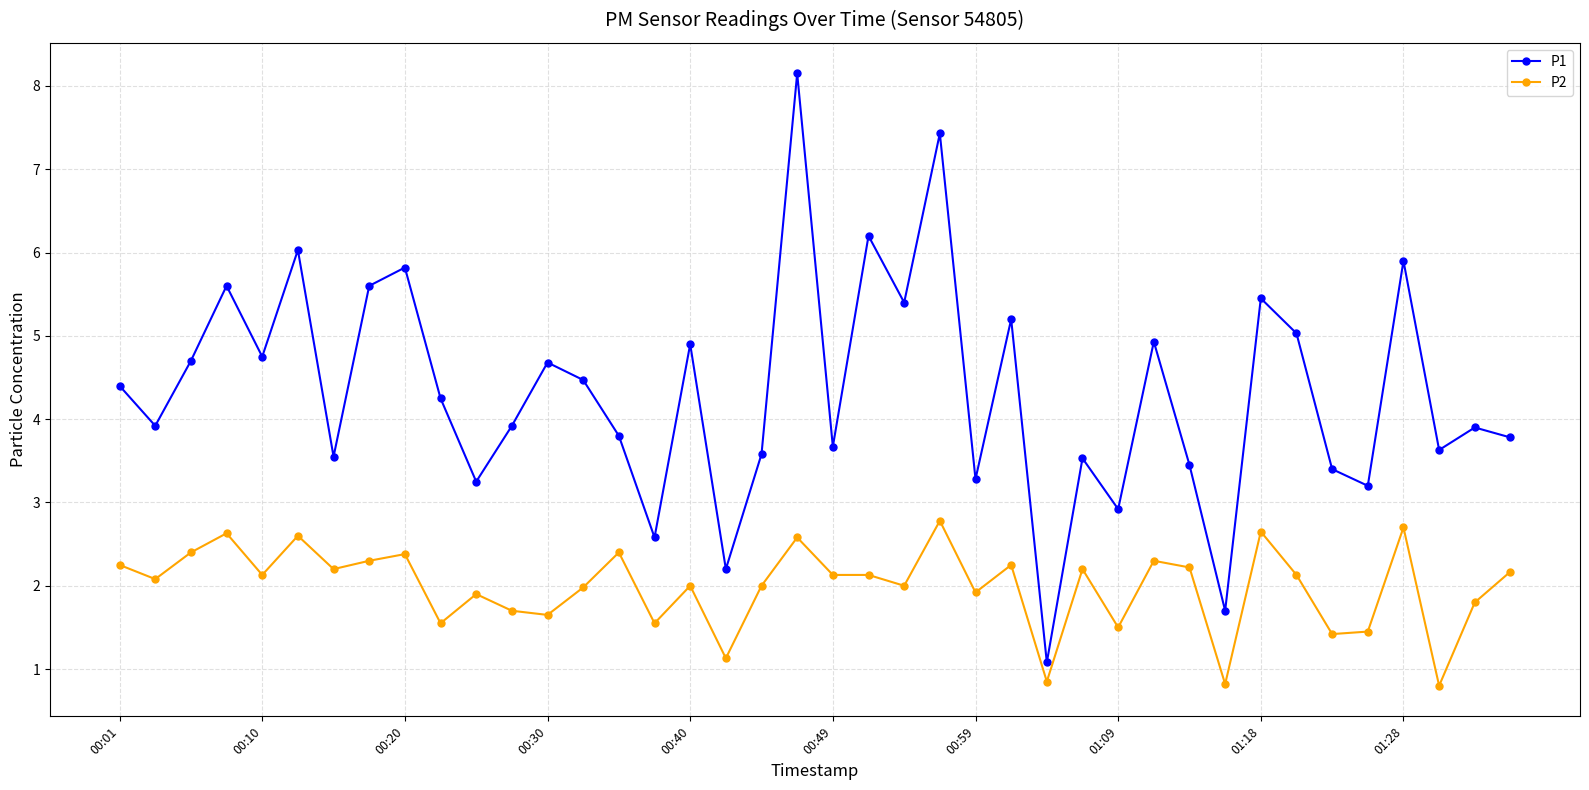

True or false: P1 has more than 0 points higher than both neighbors.

True